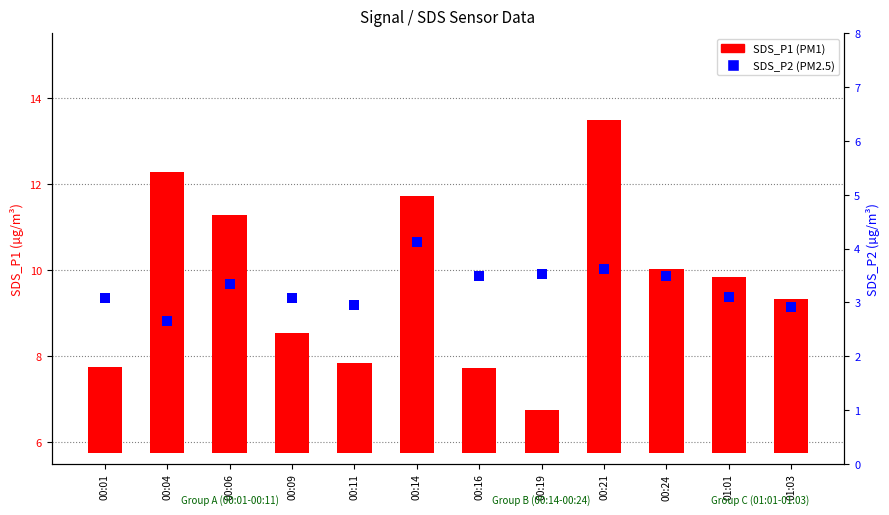

Rank the series by their average value, from highest to lowest.

SDS_P1, SDS_P2